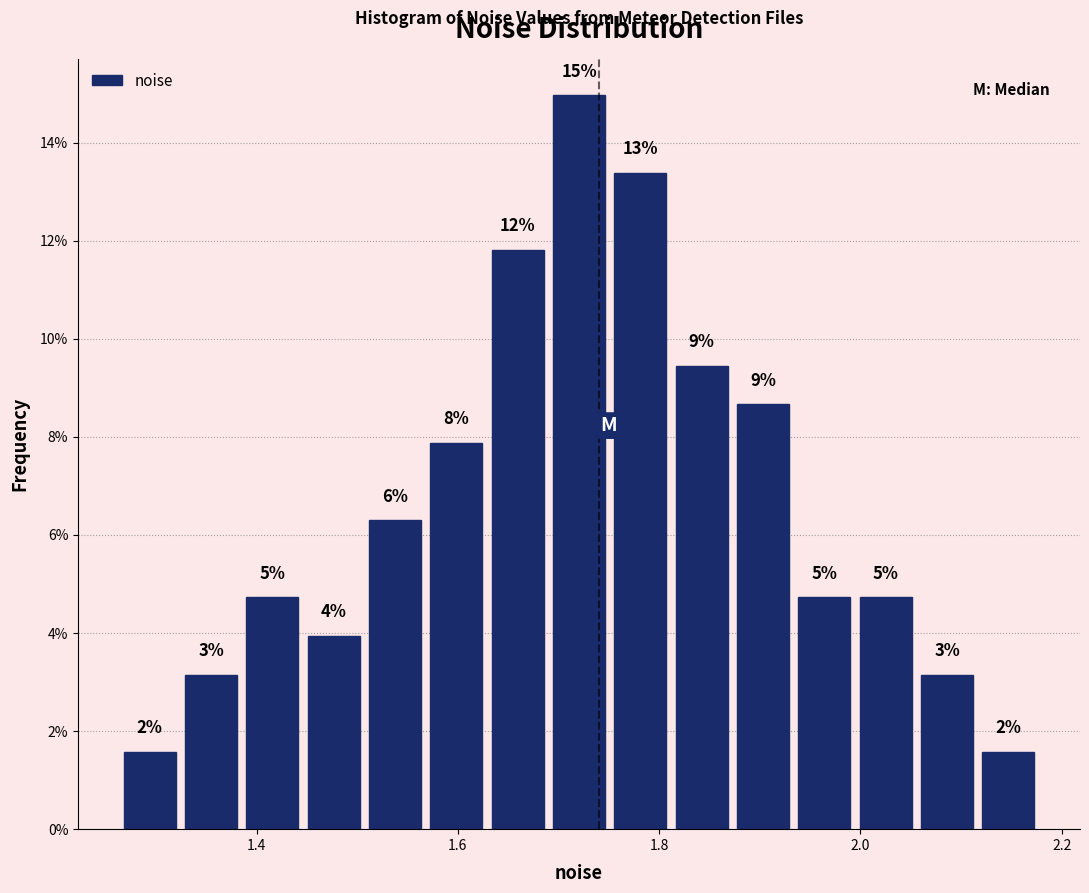

Read against the x-axis, roughly where is the centre of the tallest bar?

1.72